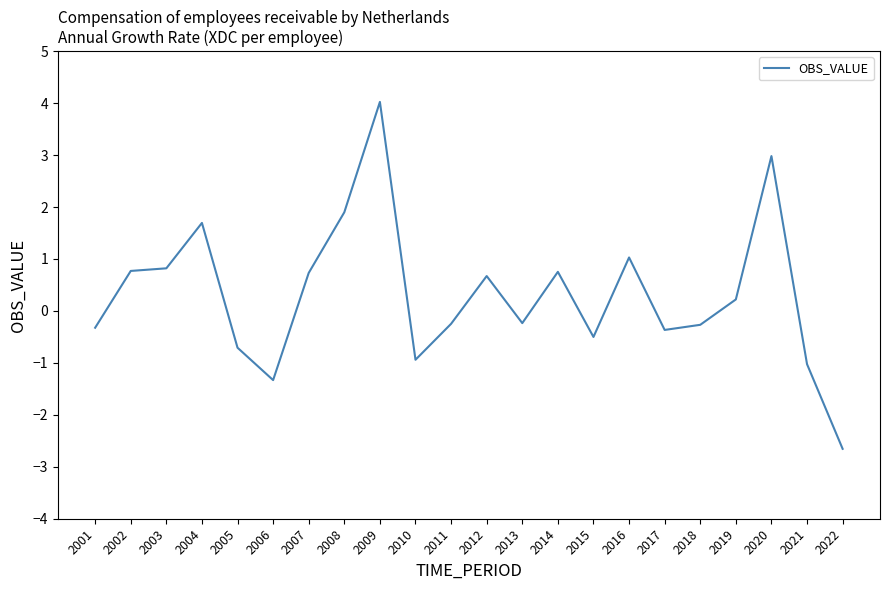

What is the difference between the values at 2017 and 2009?

4.4